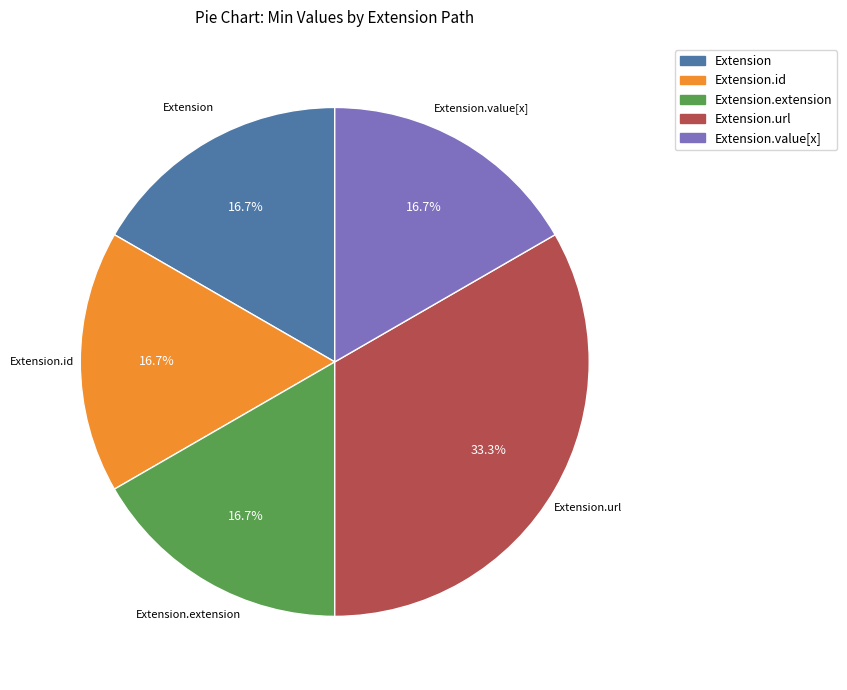

Is there a majority slice in this chart?

No